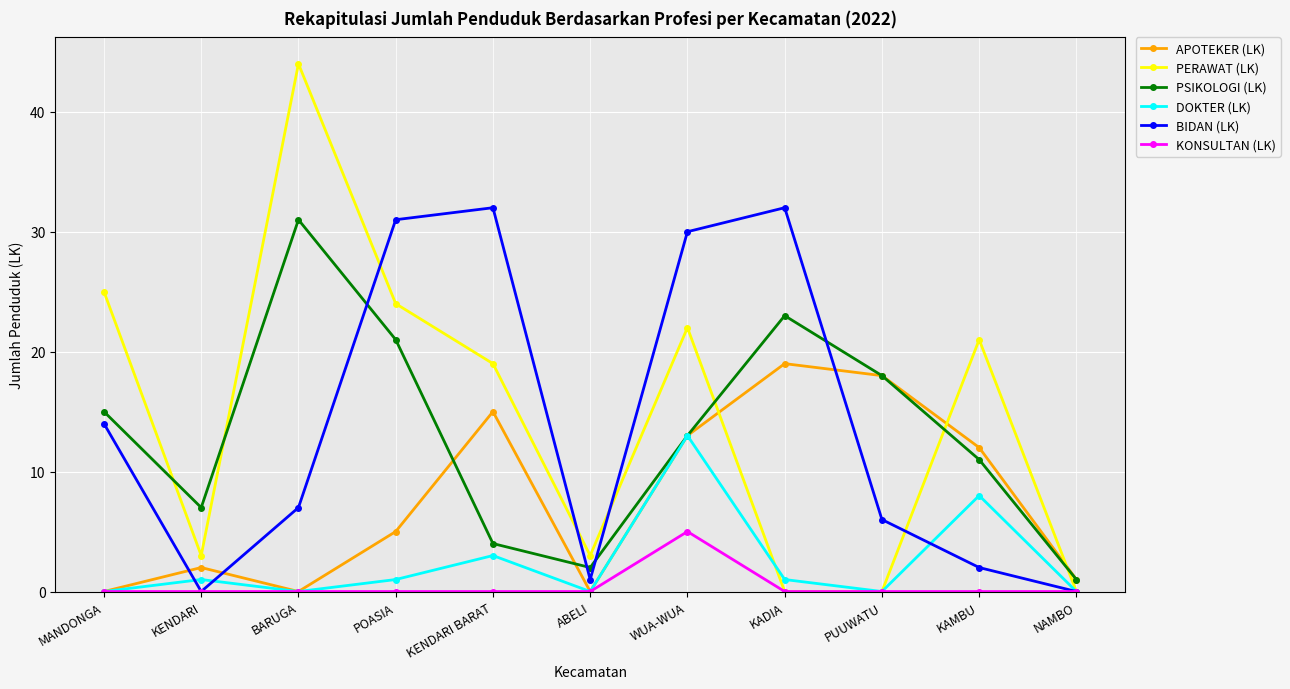

Does the chart display data point markers on the line(s)?

Yes